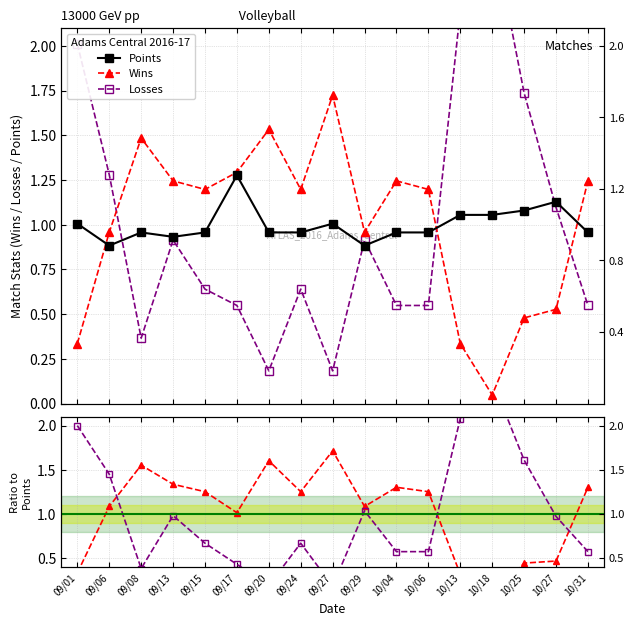

Which series ends up on top after the final intersection of Wins / Points and Wins?

Wins / Points